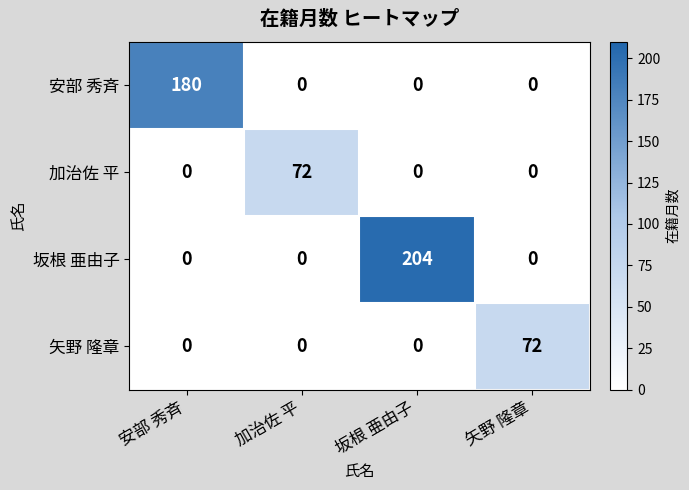

What is the total value across all series at 安部 秀斉?

180